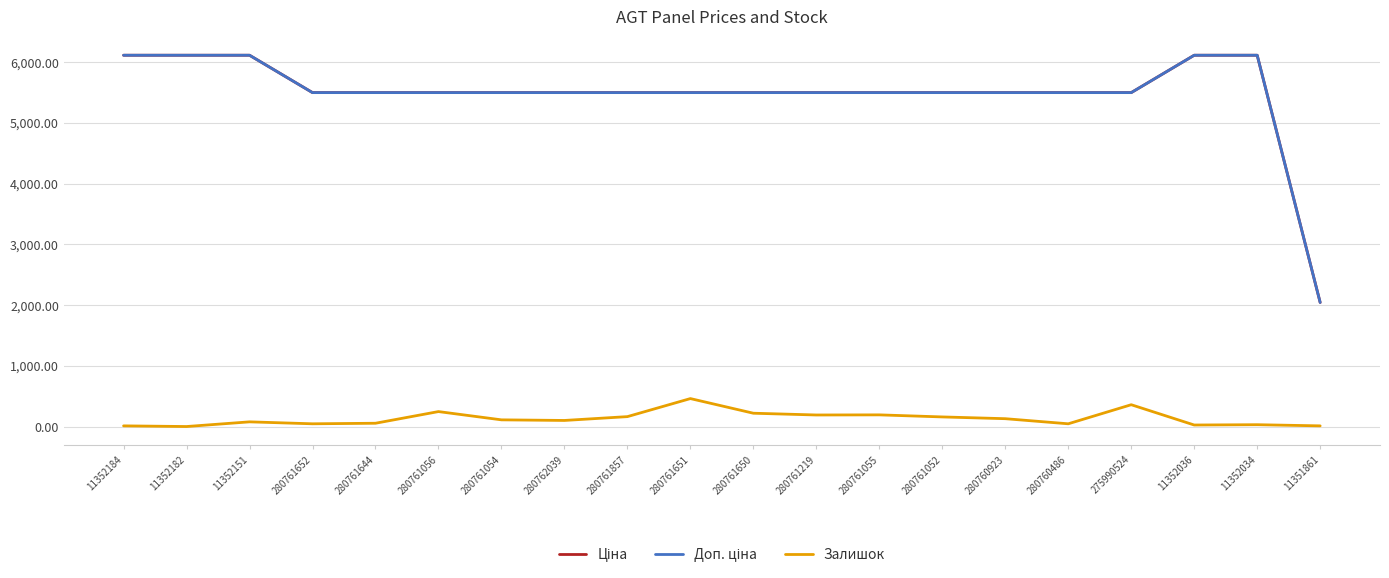

At which label does Залишок reach its peak?

280761651